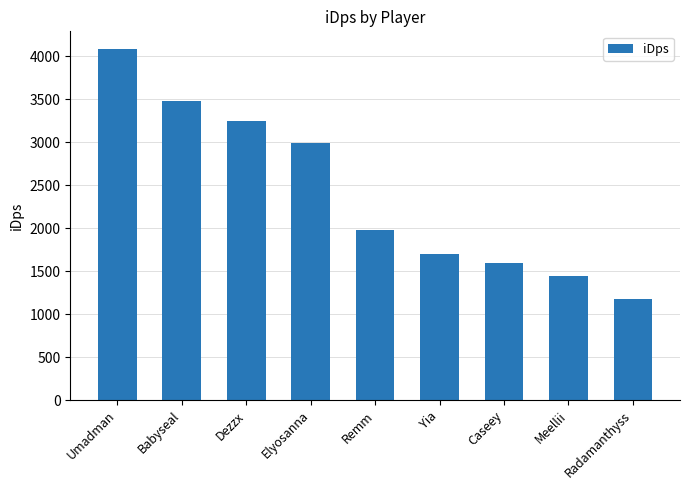

The chart shows a value of 526.4 at Radamanthyss. True or false?

False